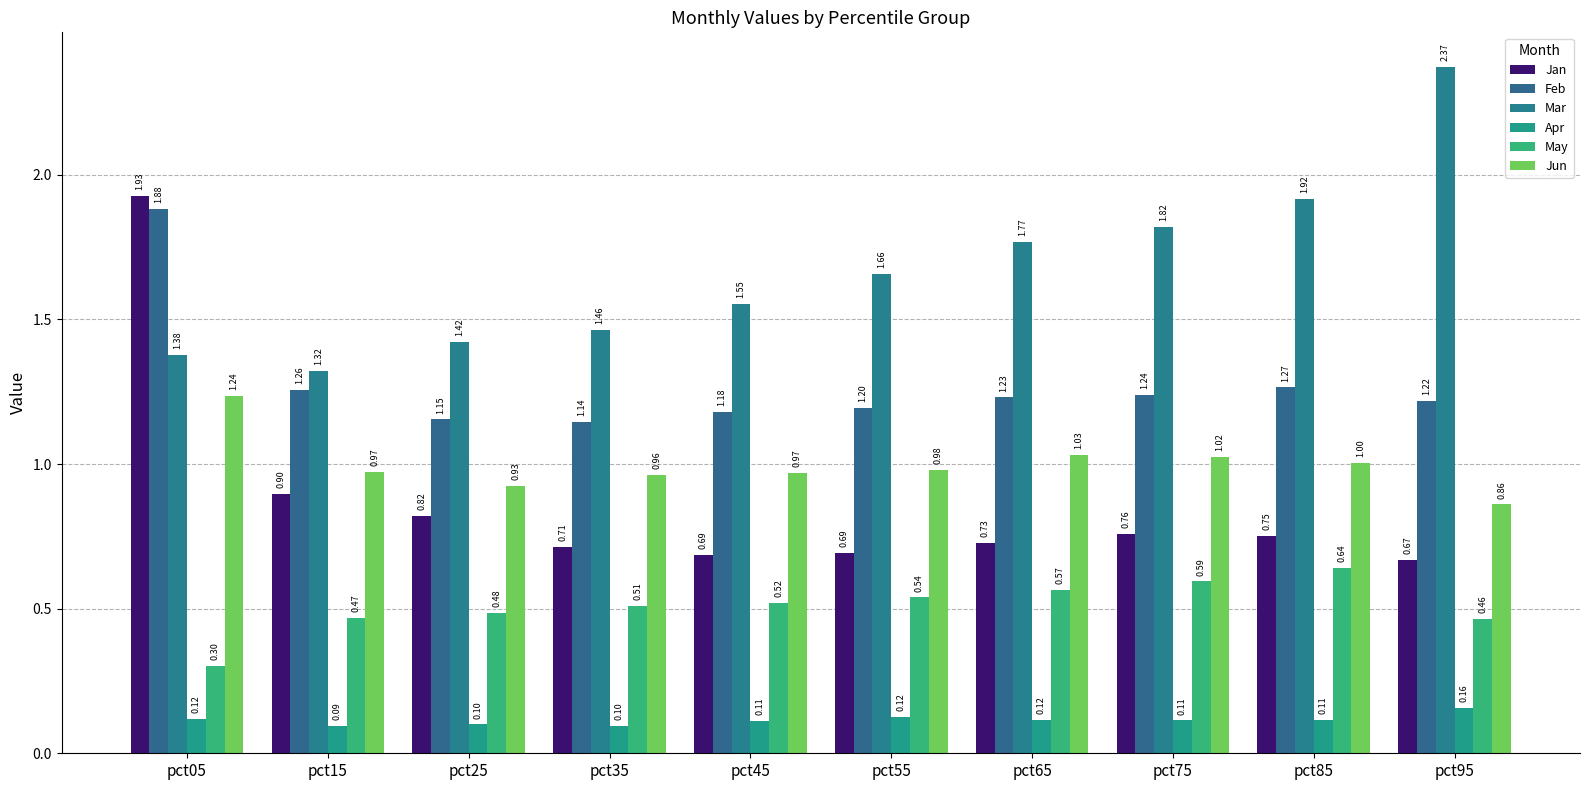

Which category has the lowest value in the Mar series?

pct15